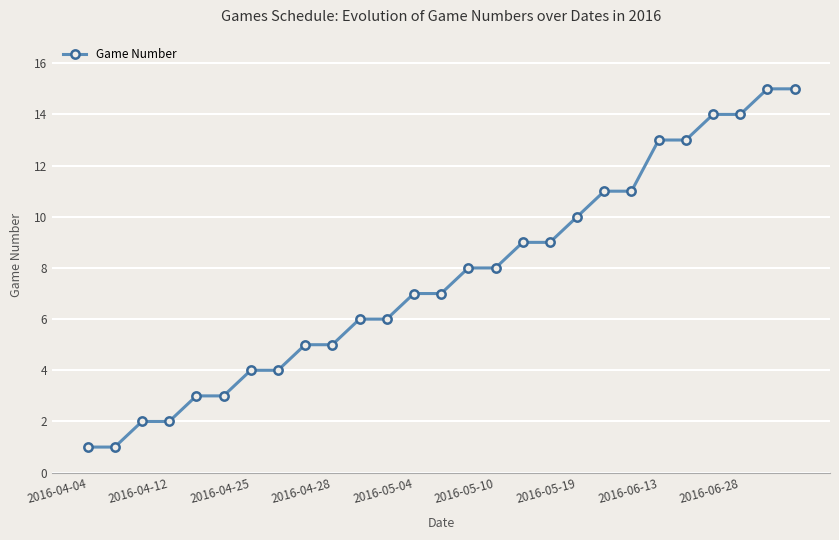

What is the average value?

8